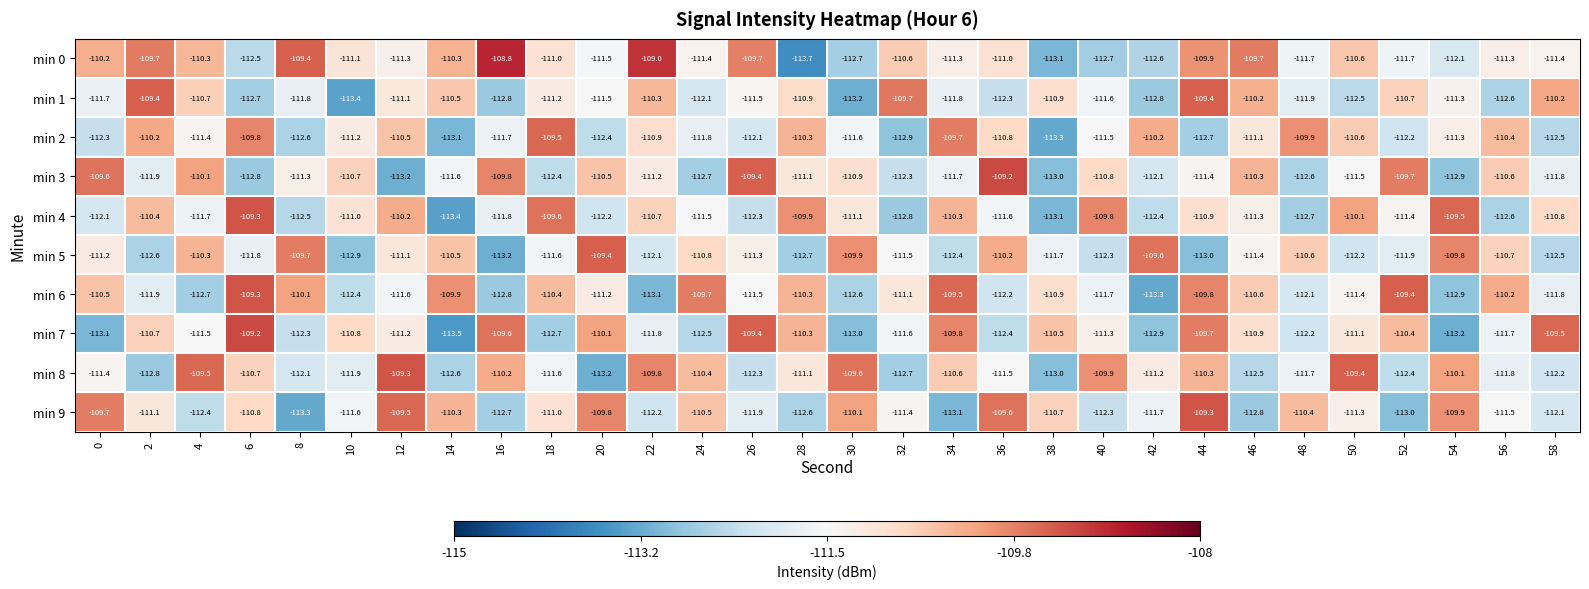

What is the difference between the maximum and minimum values in the min 6 series?

4.0